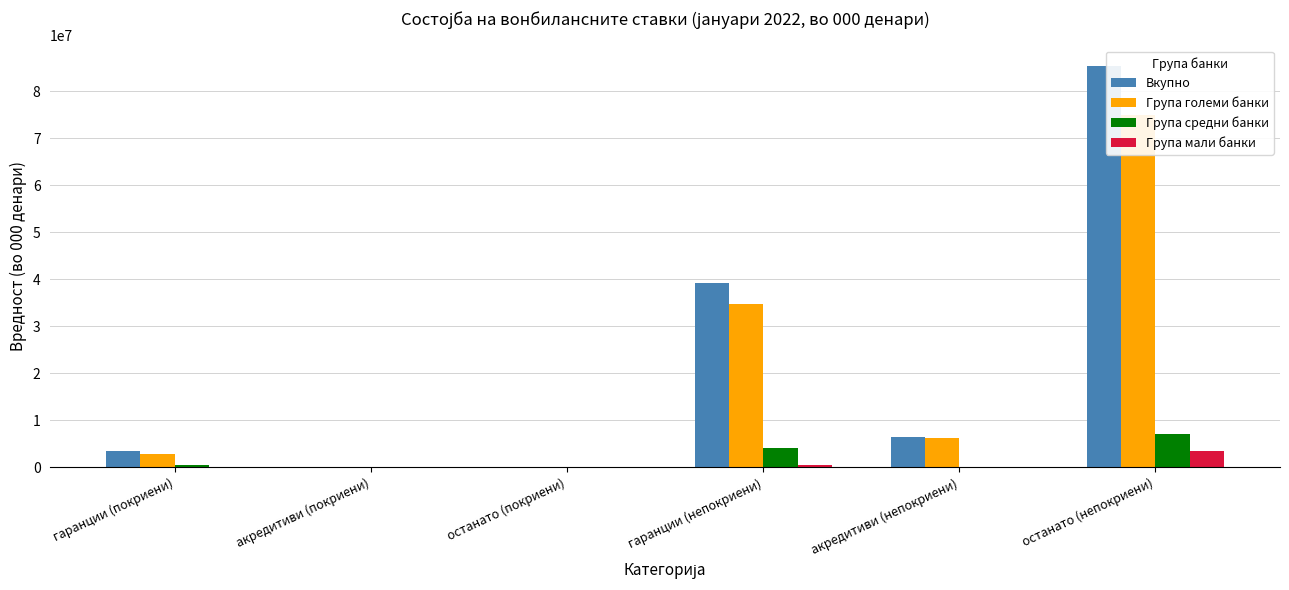

Reading left to right, list all the values displayed in this chart.

Вкупно: гаранции (покриени)=3504341.9	акредитиви (покриени)=91930.0	останато (покриени)=51605.0	гаранции (непокриени)=39296099.3	акредитиви (непокриени)=6379700.0	останато (непокриени)=85370424.2
Група големи банки: гаранции (покриени)=2873507.0	акредитиви (покриени)=89266.0	останато (покриени)=0.0	гаранции (непокриени)=34798456.0	акредитиви (непокриени)=6310305.0	останато (непокриени)=74879560.0
Група средни банки: гаранции (покриени)=495540.9	акредитиви (покриени)=2664.0	останато (покриени)=46431.0	гаранции (непокриени)=4047597.3	акредитиви (непокриени)=66446.0	останато (непокриени)=7029491.2
Група мали банки: гаранции (покриени)=135294.0	акредитиви (покриени)=0.0	останато (покриени)=5174.0	гаранции (непокриени)=450046.0	акредитиви (непокриени)=2949.0	останато (непокриени)=3461373.0